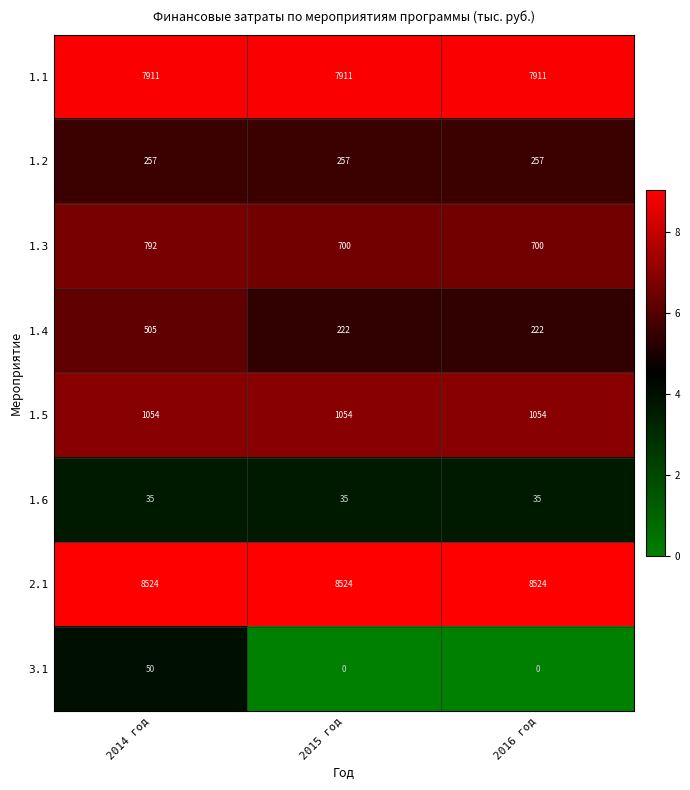

Which series changed the most between 2014 год and 2016 год?

1.4